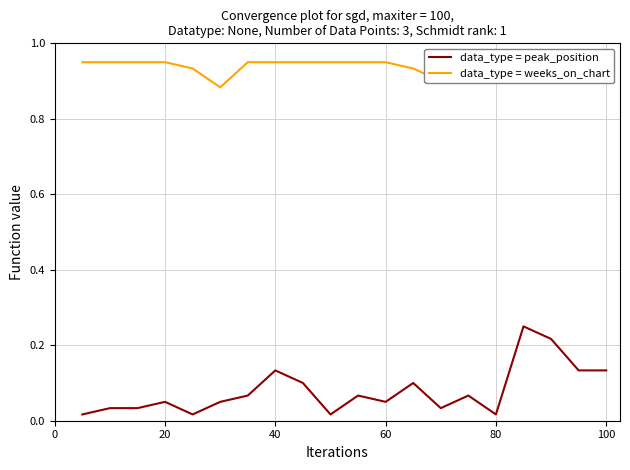

In data_type = peak_position, how many points are higher than both neighbors (excluding endpoints)?

6